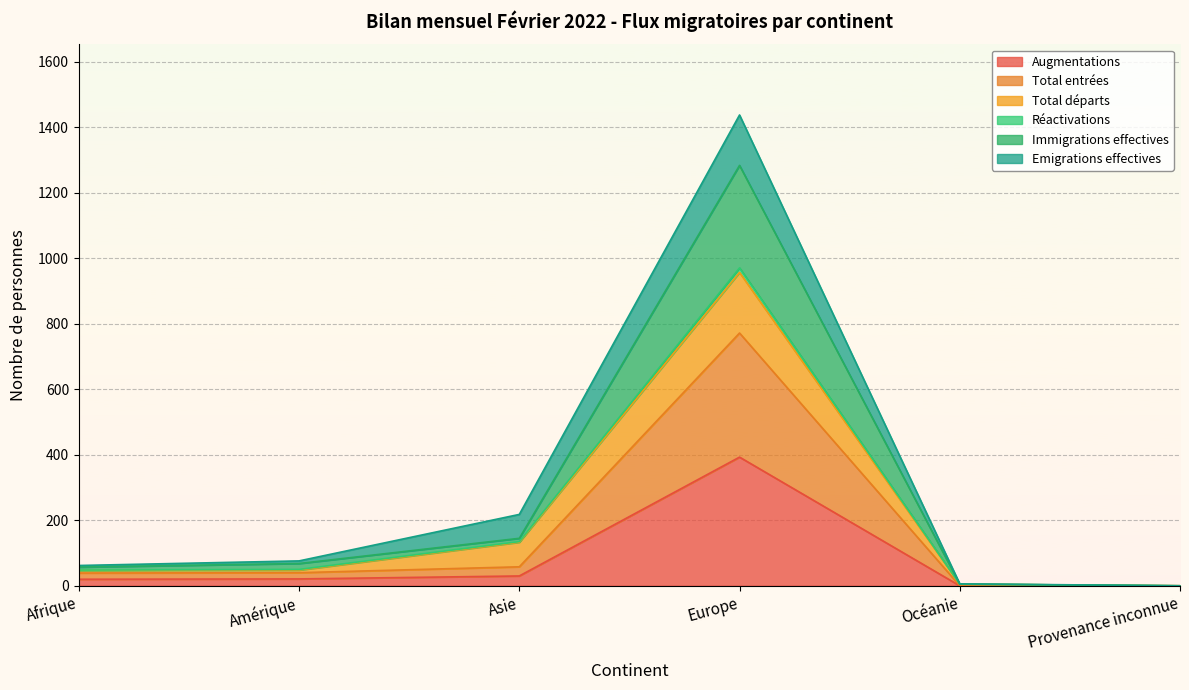

What is the highest value of the Augmentations series?

393